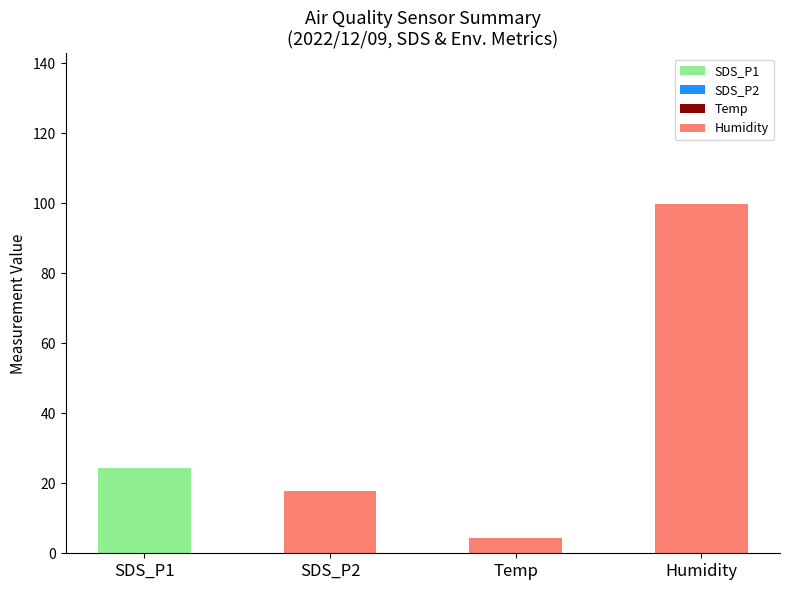

What is the total value across all series at Humidity?

99.9